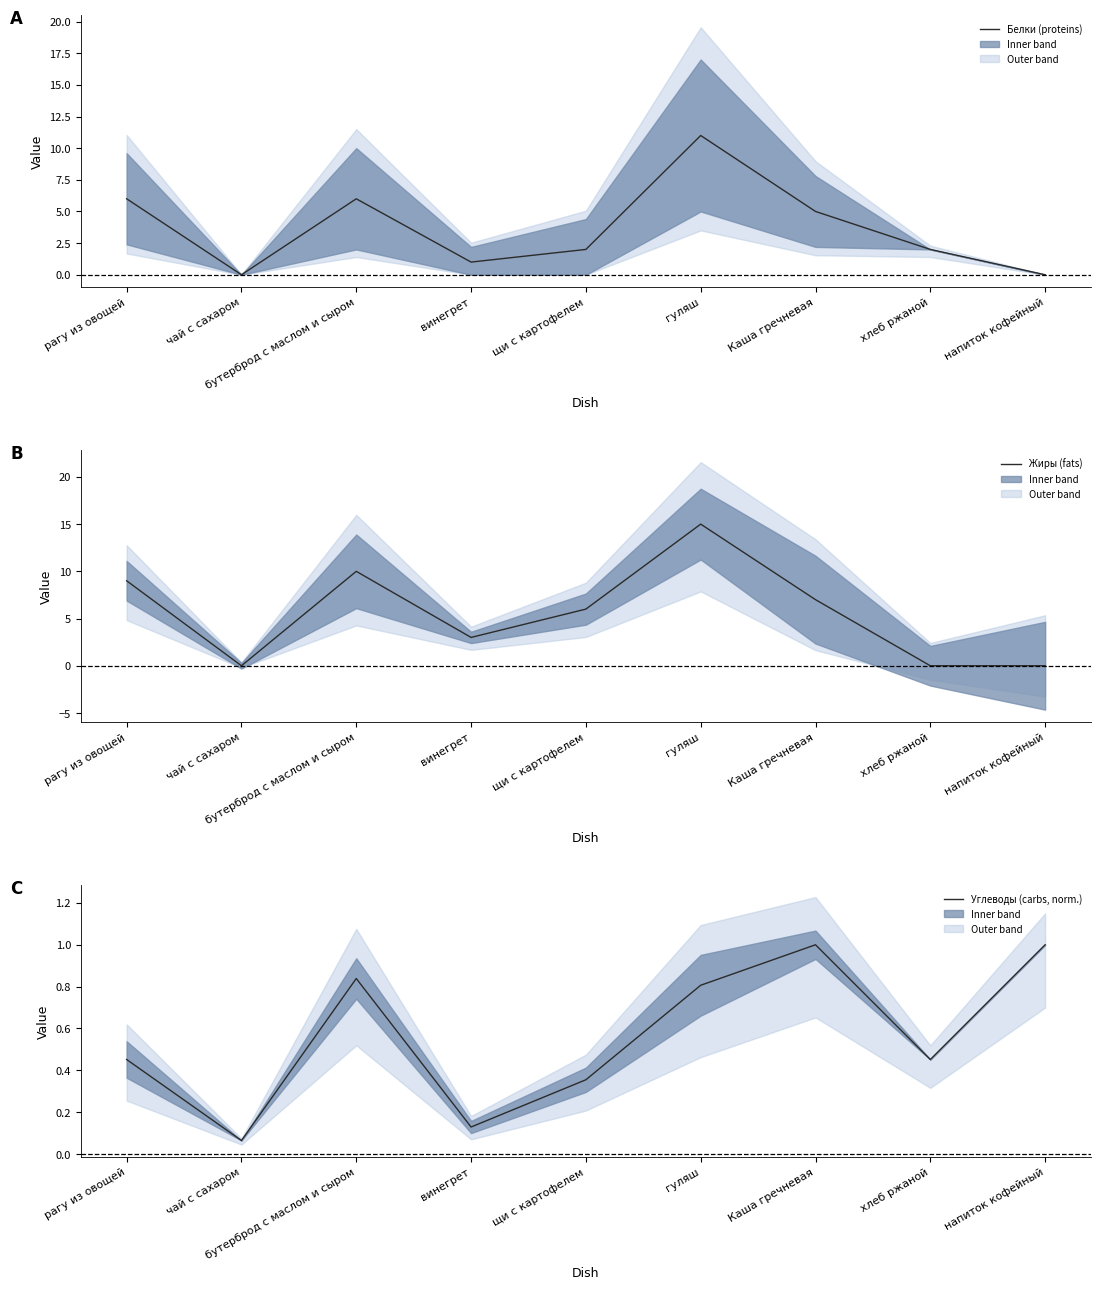

Between чай с сахаром and Каша гречневая, which series saw the biggest shift?

Жиры (fats)